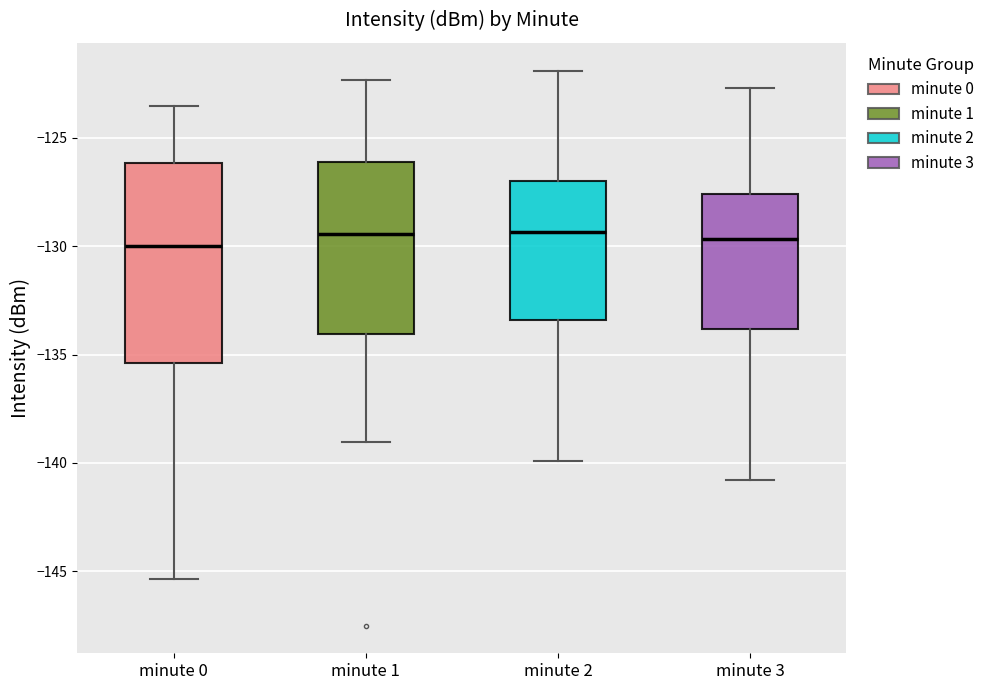

Reading left to right, transcribe this box plot: for each box, give where its median line is, the range the box spans, and where its two whiskers end, as read against the y-axis. The values are not printed on the chart, so give them approximately, as read against the axis.

minute 0: median -130.0, box -135.5 to -126.0, whiskers -145.5 to -123.5
minute 1: median -129.5, box -134.0 to -126.0, whiskers -139.0 to -122.5
minute 2: median -129.5, box -133.5 to -127.0, whiskers -140.0 to -122.0
minute 3: median -129.5, box -134.0 to -127.5, whiskers -141.0 to -122.5